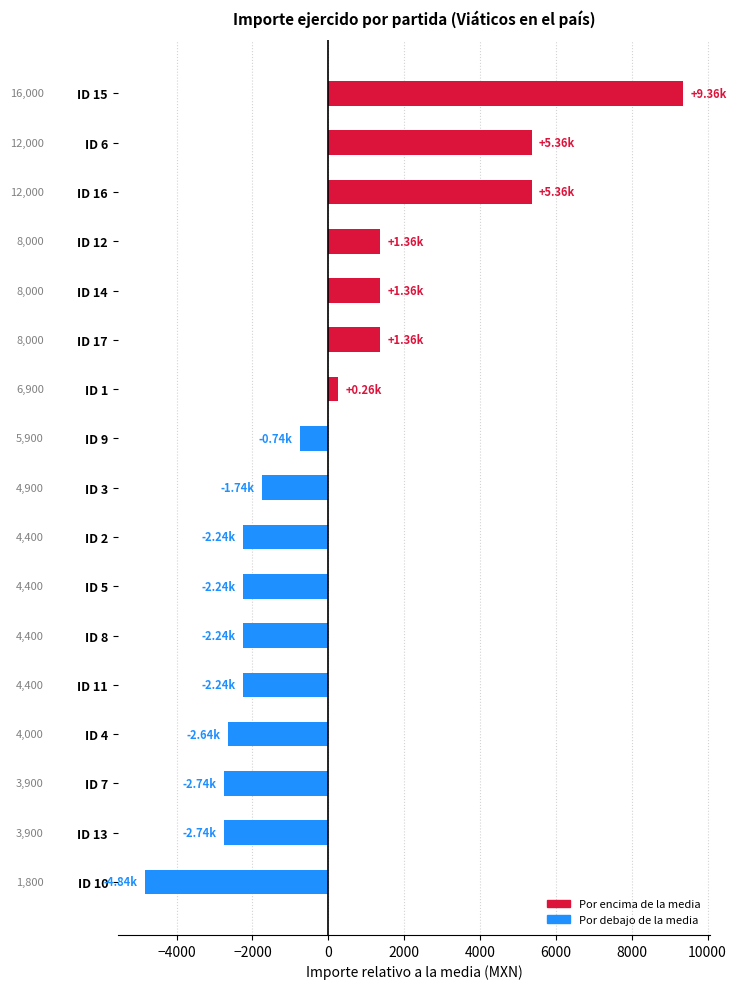

How many bars are there in total?

17